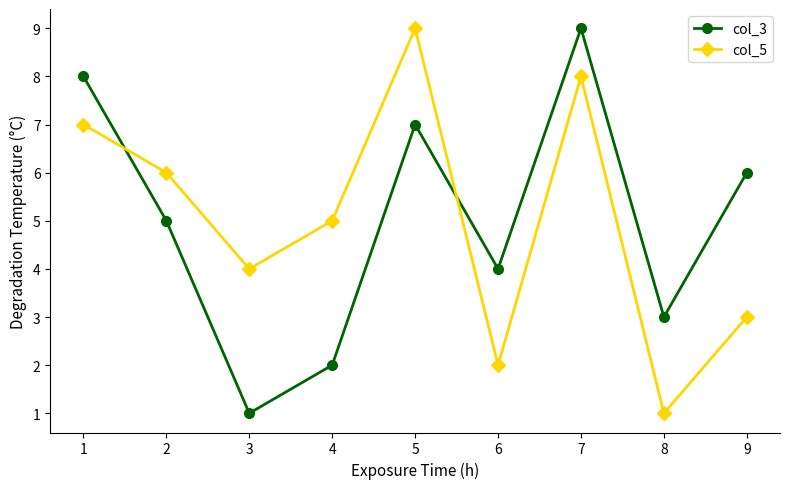

At which category is the sum across all series the highest?

7